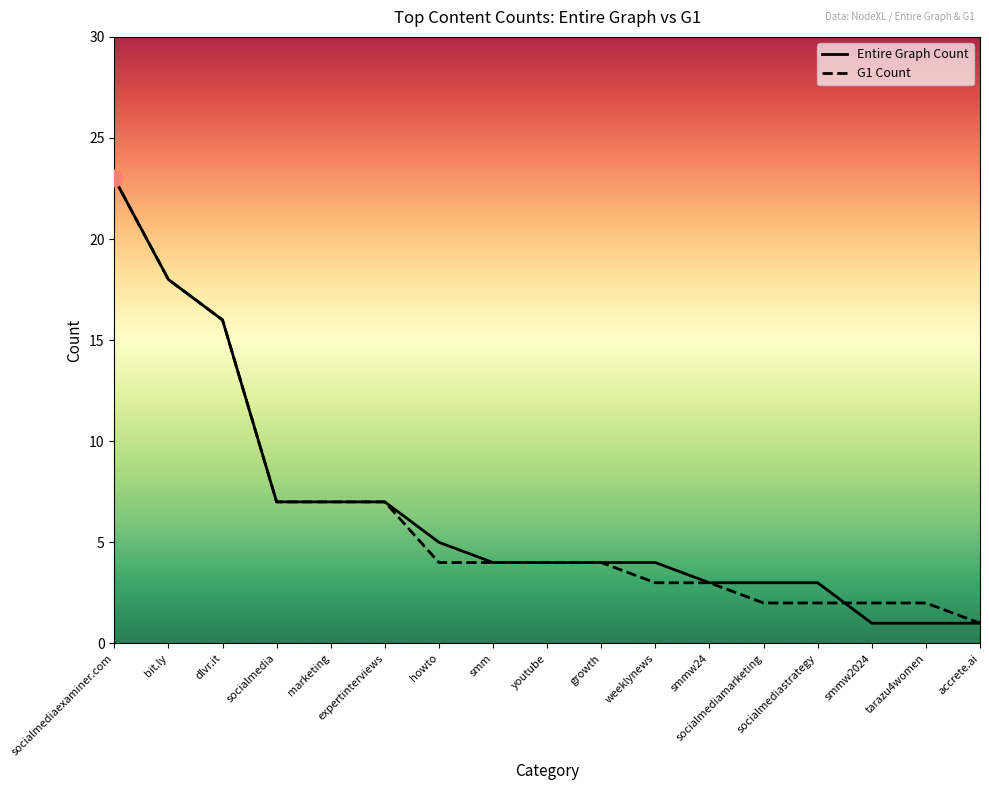

At which label is Entire Graph Count closest to 12?

dlvr.it